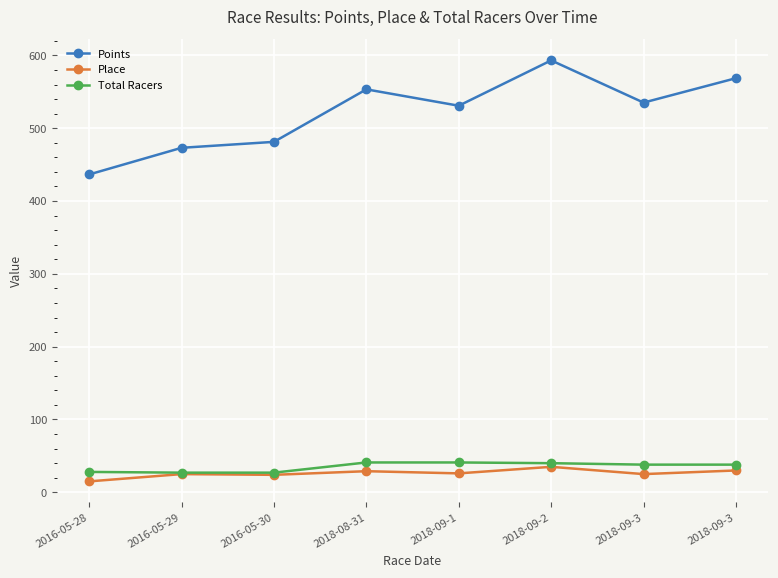

Is this an area chart (filled region under the line)?

No